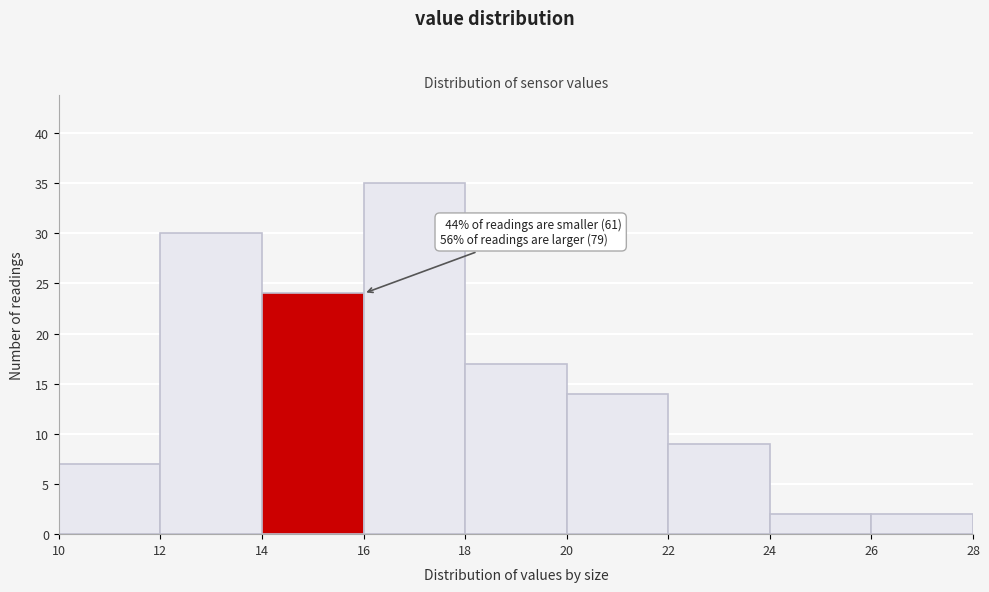

Over which range of the x-axis is the bar tallest?

16 to 18